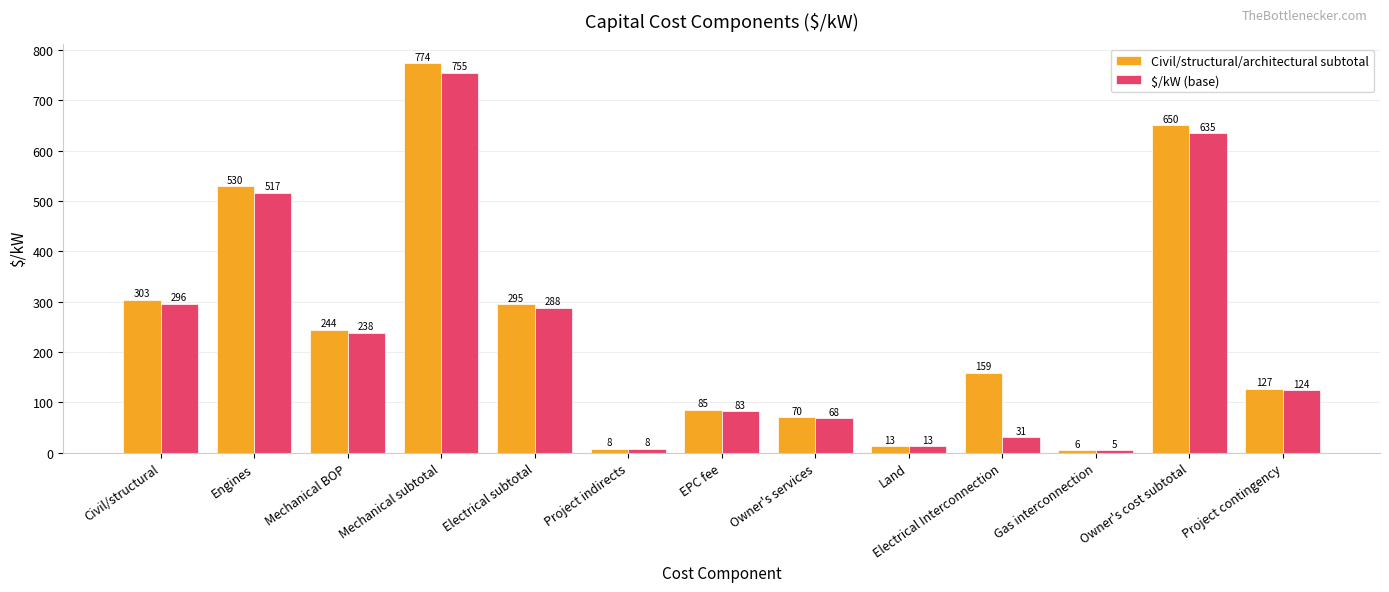

The value of Civil/structural/architectural subtotal at Project contingency is 126.9. True or false?

True